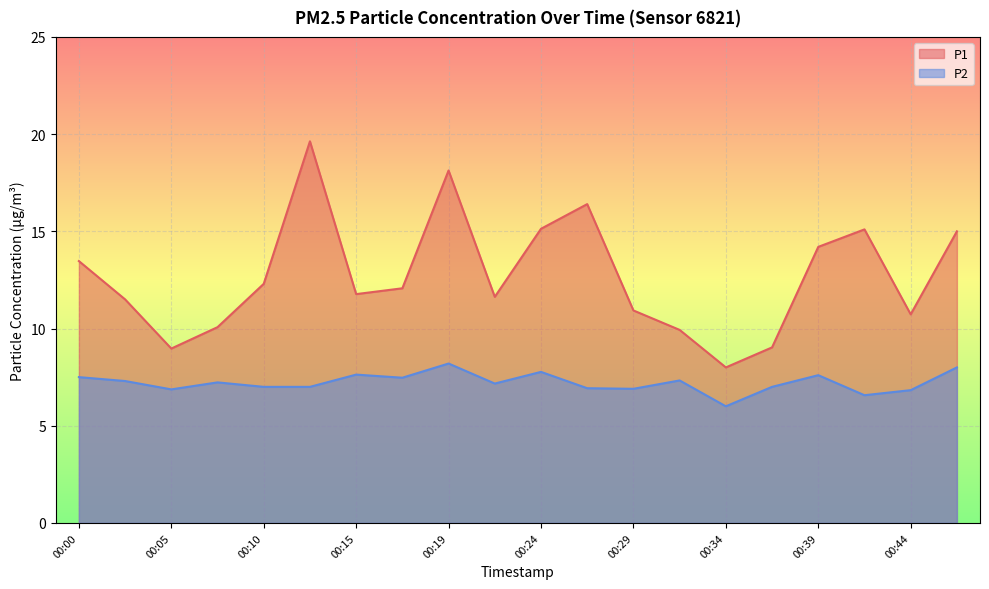

What is the approximate value of P1 at 00:32?

9.9